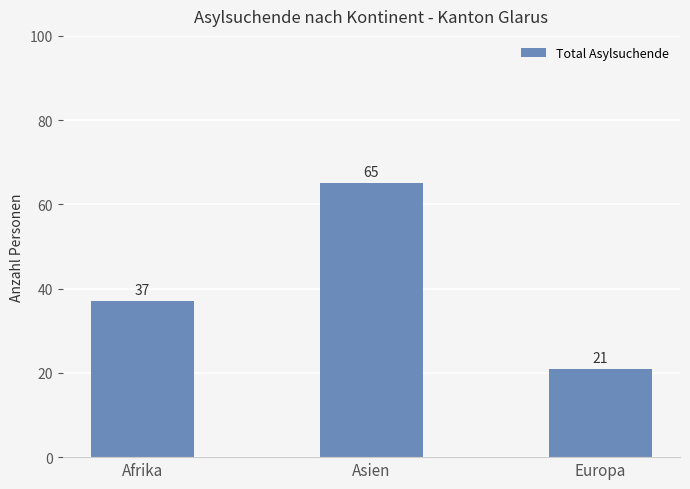

How many distinct data groups are displayed?

1